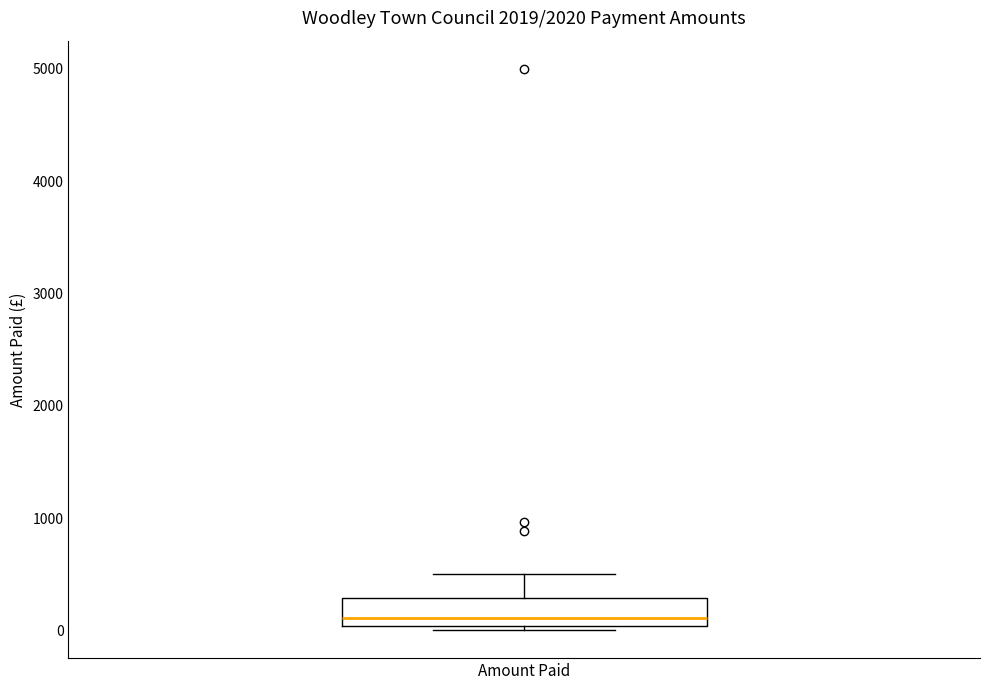

Where is the lower edge of the box for Amount Paid on the y-axis? The values are not printed on the chart, so give them approximately, as read against the axis.

0